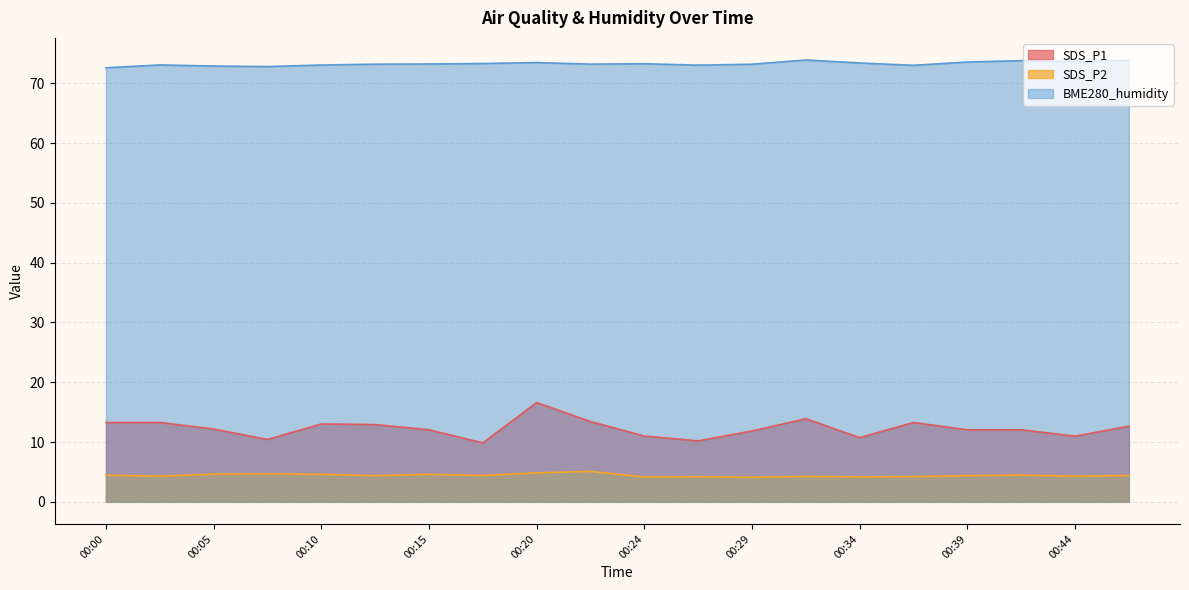

At which category does the chart reach its peak across all series?

00:32